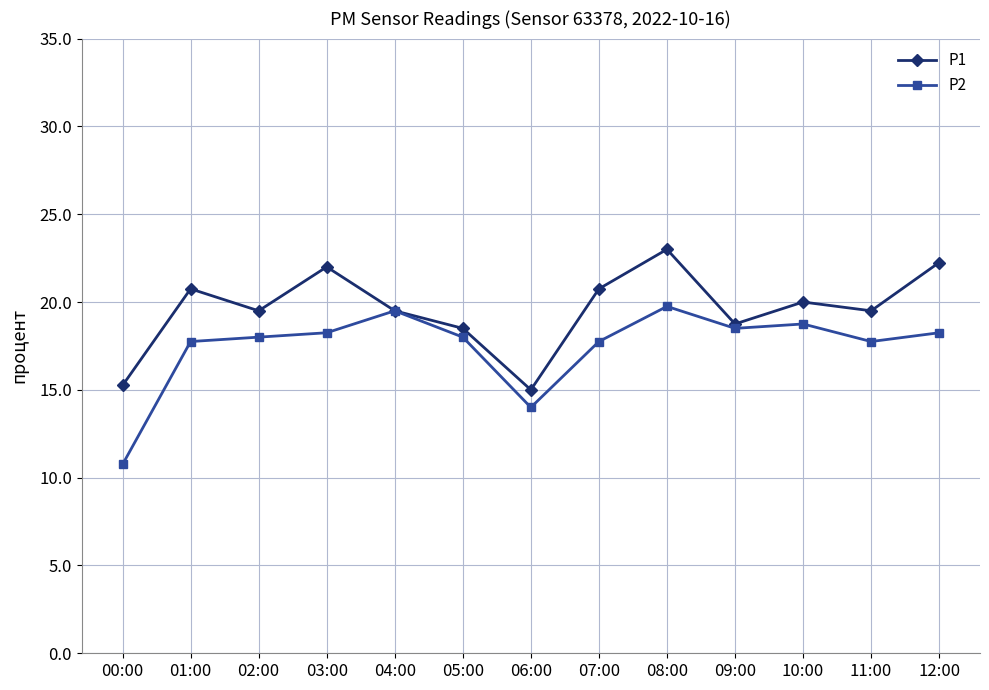

Does the chart have visible grid lines?

Yes